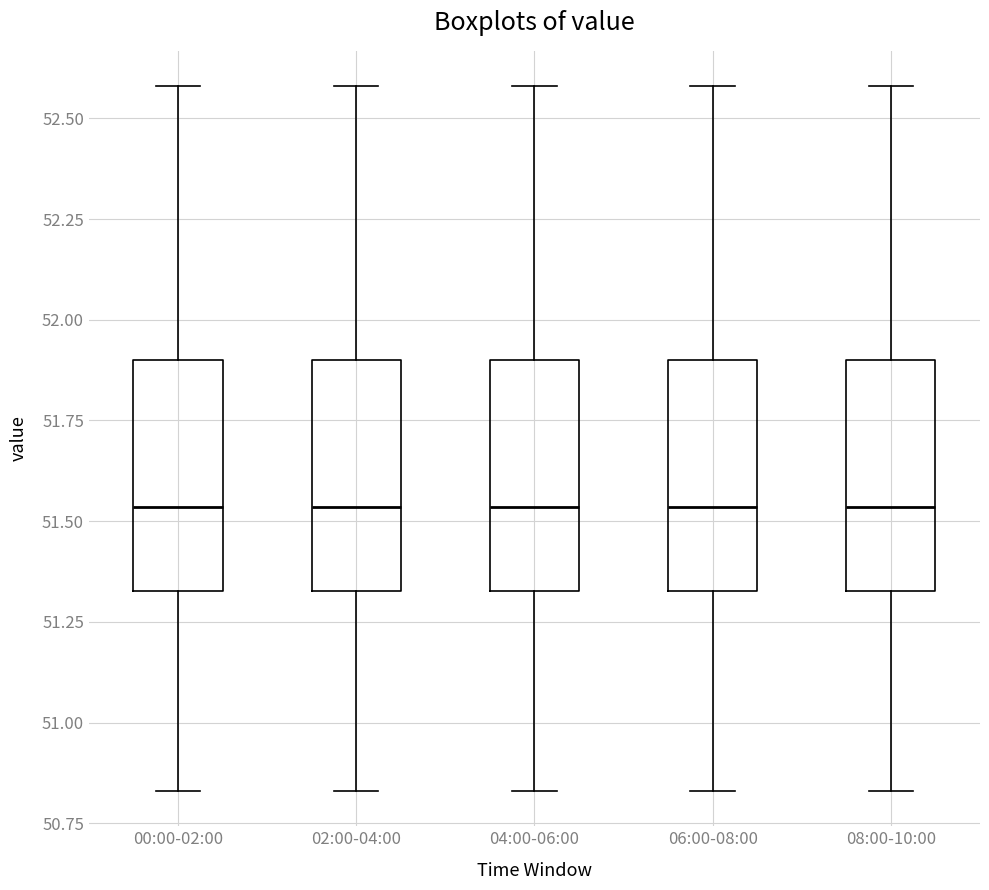

Reading left to right, read every box against the y-axis: the position of its median line, the range the box covers, and the ends of its whiskers. The values are not printed on the chart, so give them approximately, as read against the axis.

00:00-02:00: median 51.55, box 51.35 to 51.90, whiskers 50.85 to 52.60
02:00-04:00: median 51.55, box 51.35 to 51.90, whiskers 50.85 to 52.60
04:00-06:00: median 51.55, box 51.35 to 51.90, whiskers 50.85 to 52.60
06:00-08:00: median 51.55, box 51.35 to 51.90, whiskers 50.85 to 52.60
08:00-10:00: median 51.55, box 51.35 to 51.90, whiskers 50.85 to 52.60